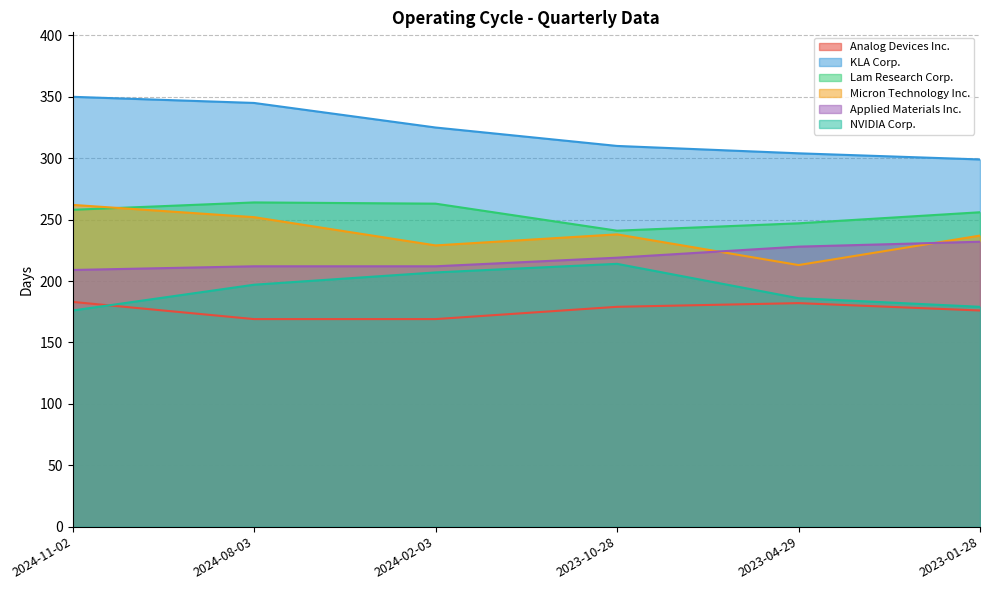

Is it true that Analog Devices Inc. equals 182 at 2023-04-29?

True